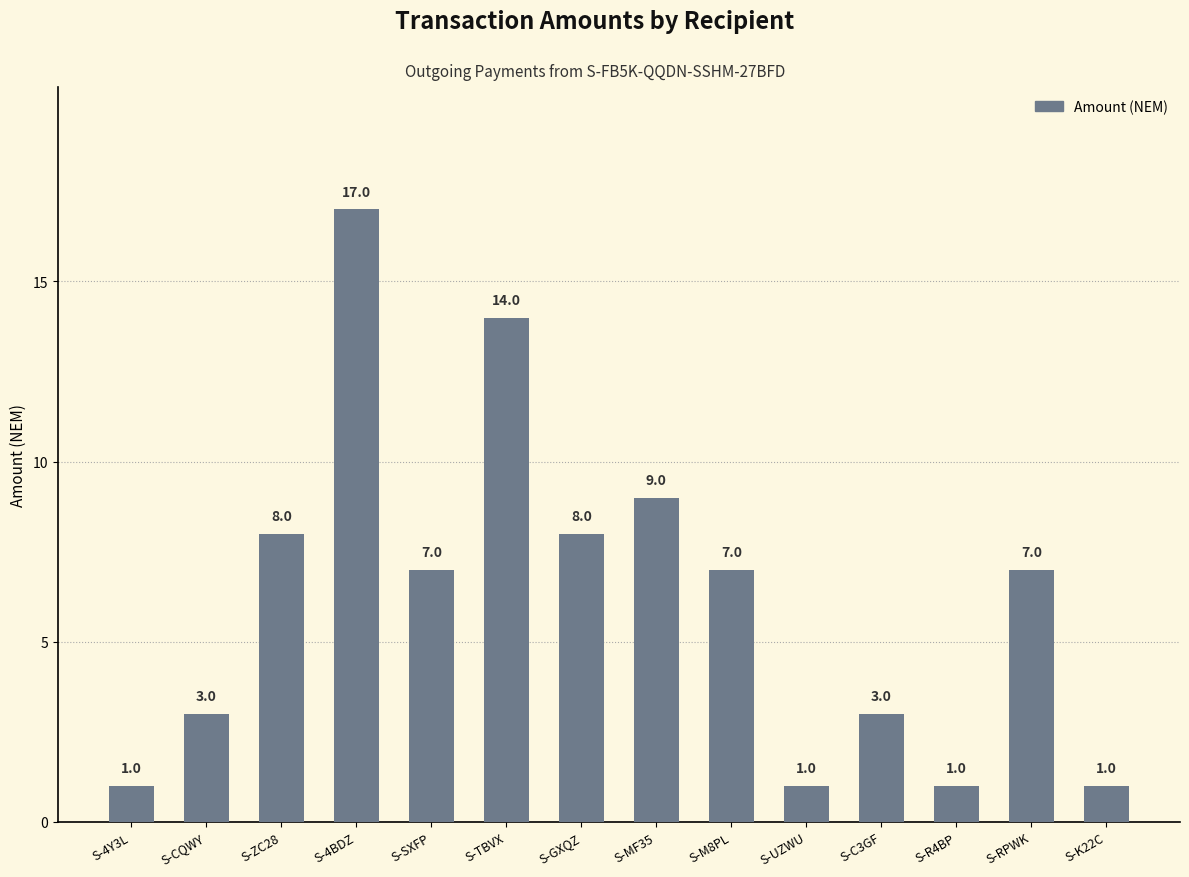

What is the label of the 5th bar from the right?

S-UZWU